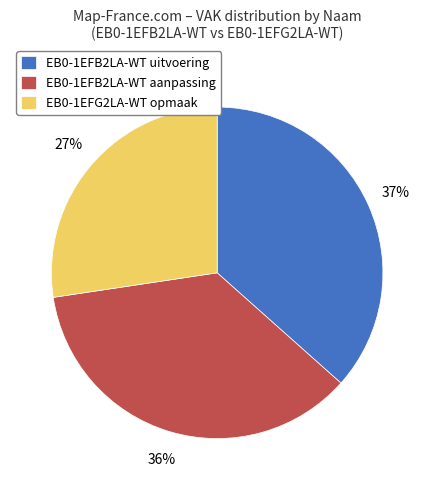

To the nearest percent, what is the difference between the EB0-1EFG2LA-WT opmaak and EB0-1EFB2LA-WT aanpassing slice percentages?

9%